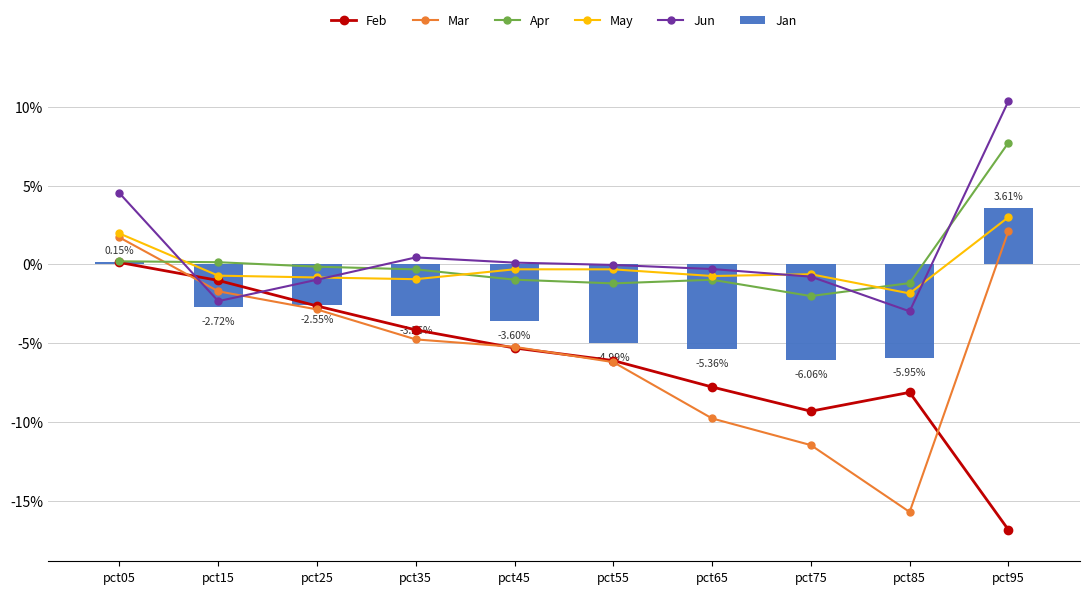

How many categories are shown in the chart?

10